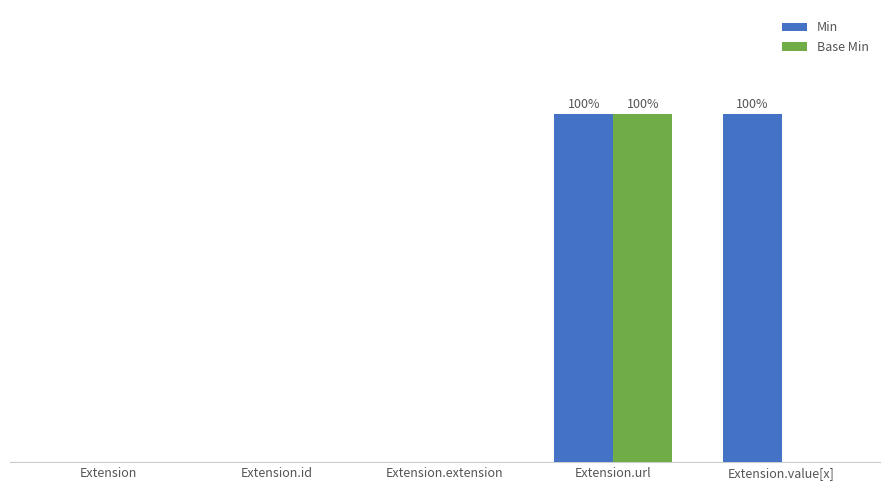

Which series changed the most between Extension.extension and Extension.url?

Min